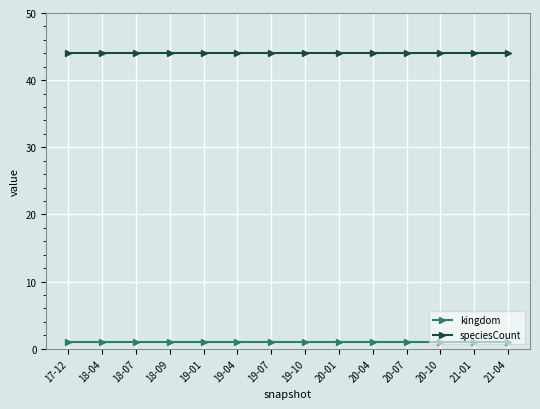

What is the average value of the speciesCount series?

44